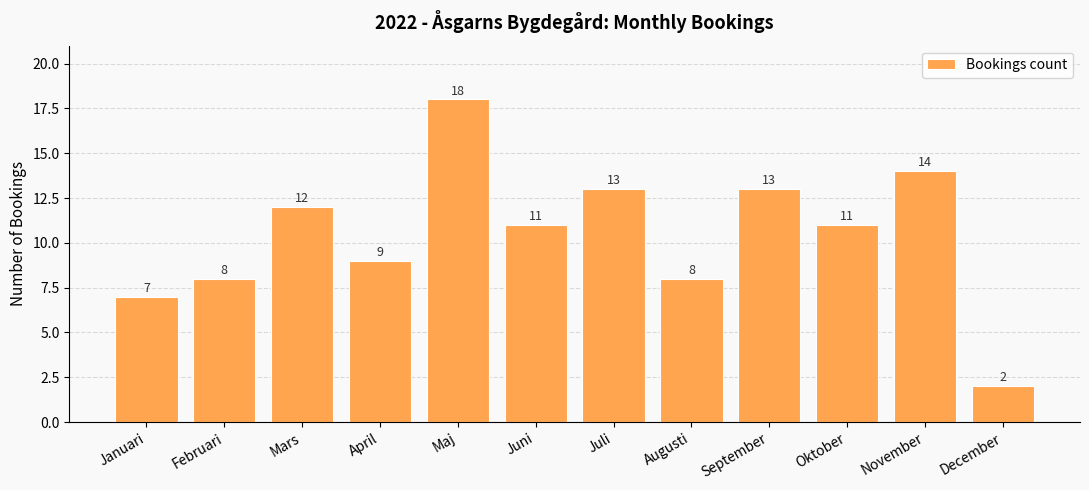

Is it true that the value at Augusti is 12?

False